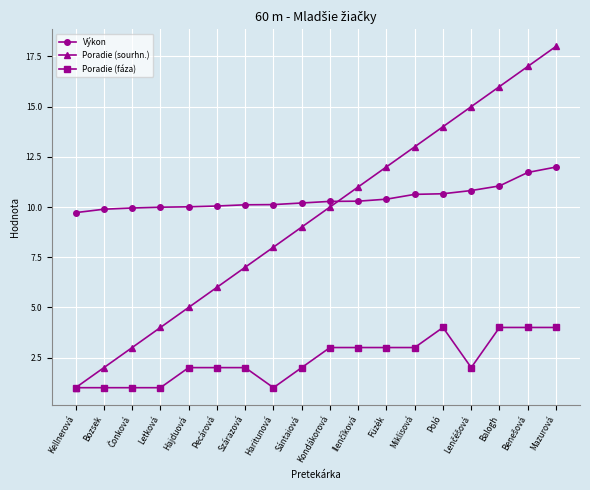

True or false: Poradie (fáza) has more than 0 interior local peaks.

True